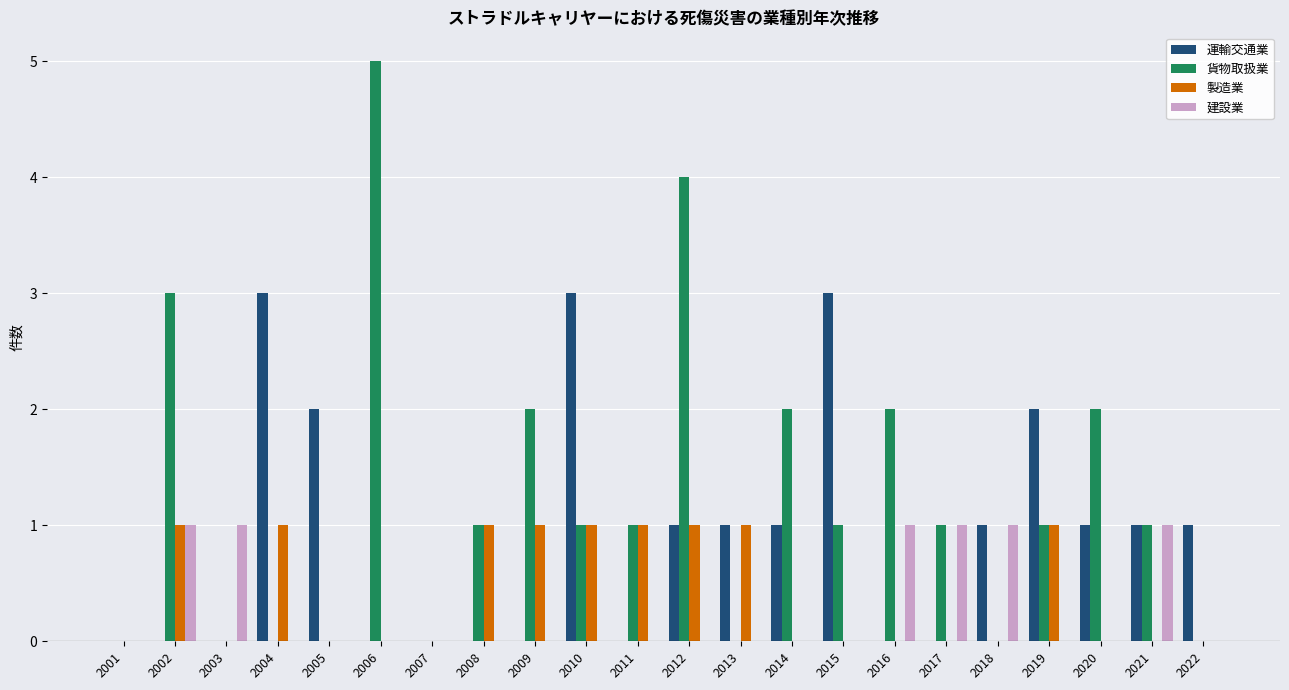

What is the sum of all 貨物取扱業 values?

27